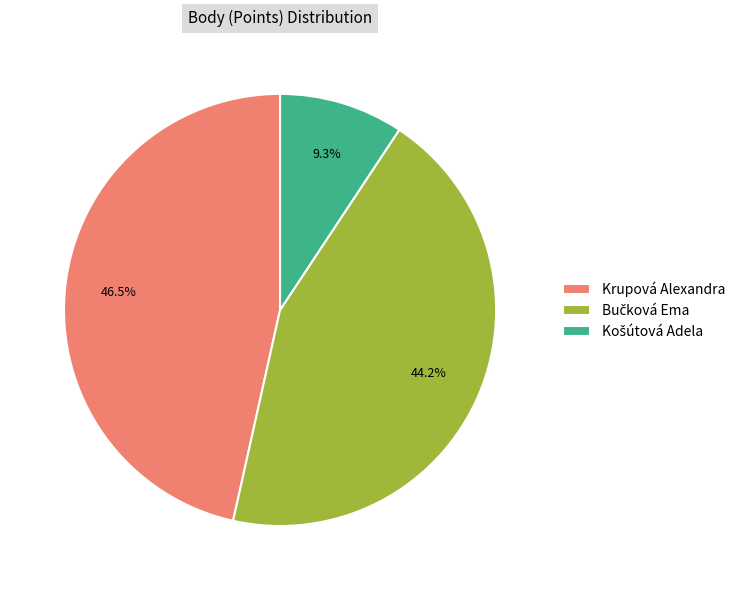

What portion of the pie excludes Krupová Alexandra?

53.5%